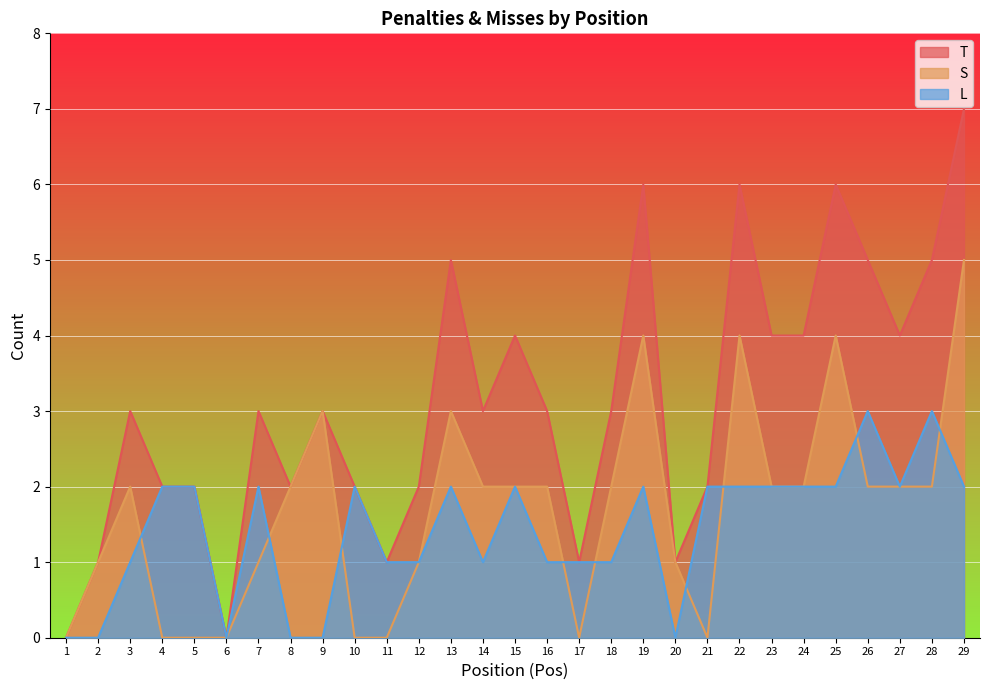

True or false: L has a value of -1 at 8.

False